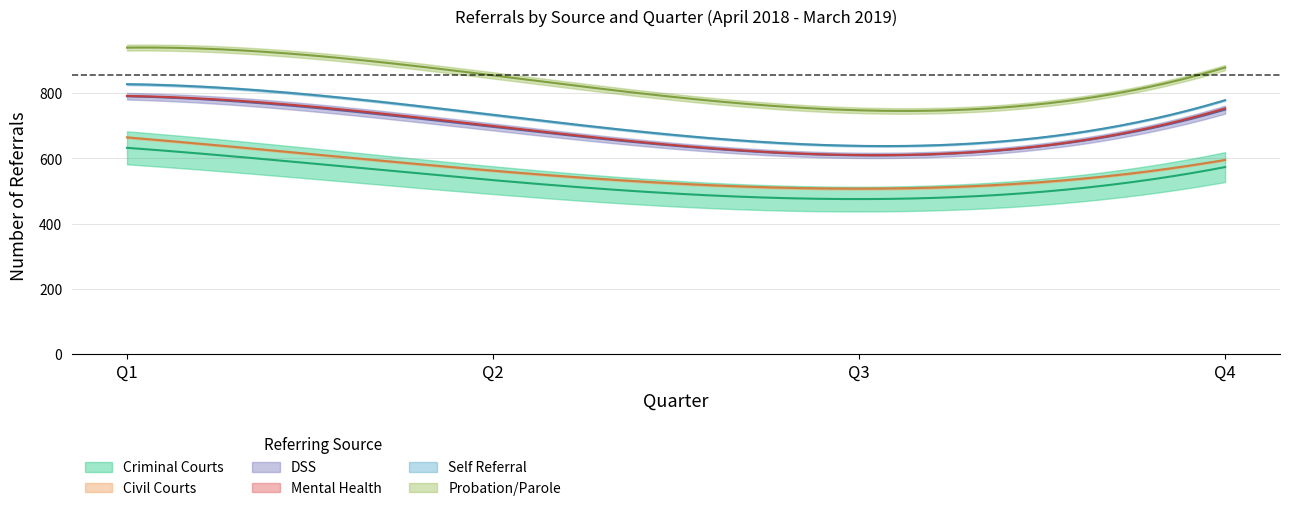

How many lines are shown in the chart?

6